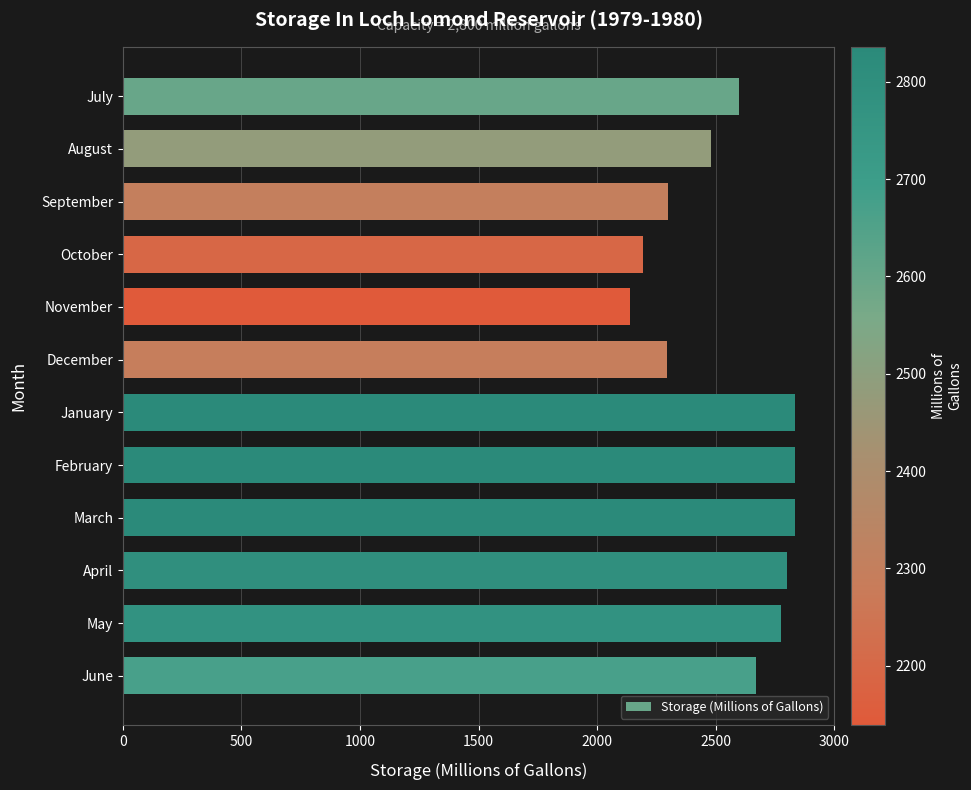

Read the value at October, to the nearest 10.

2190